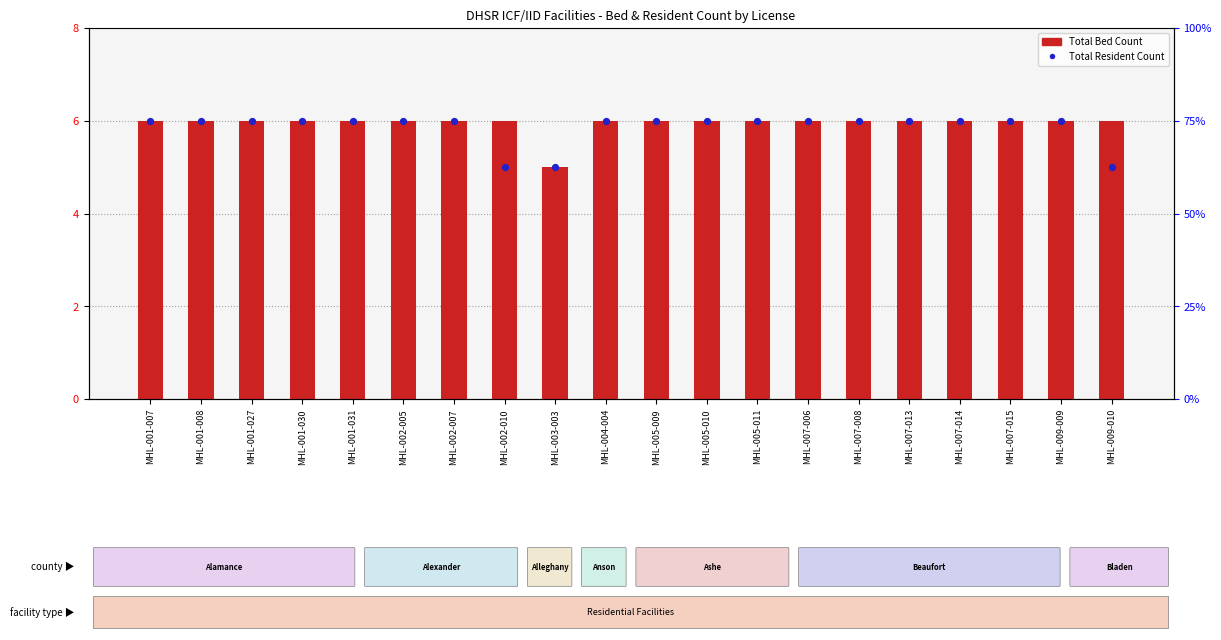

At which category is the sum across all series the highest?

MHL-001-007